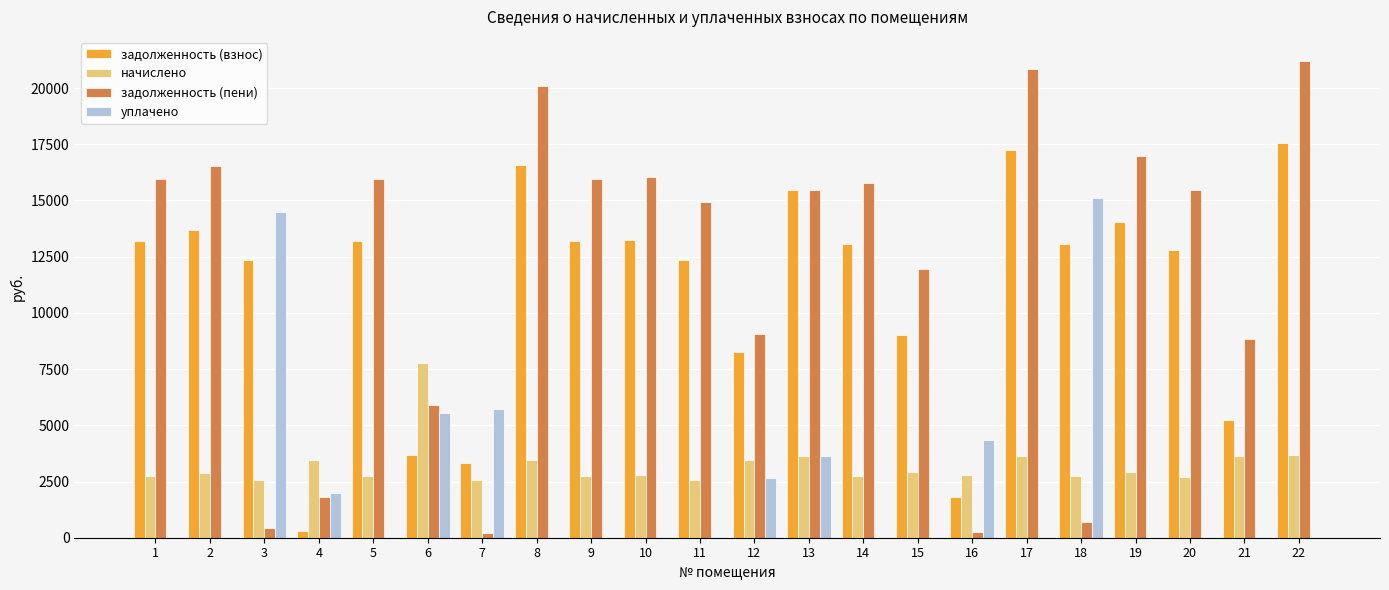

What is the maximum value shown in the chart?

21215.5